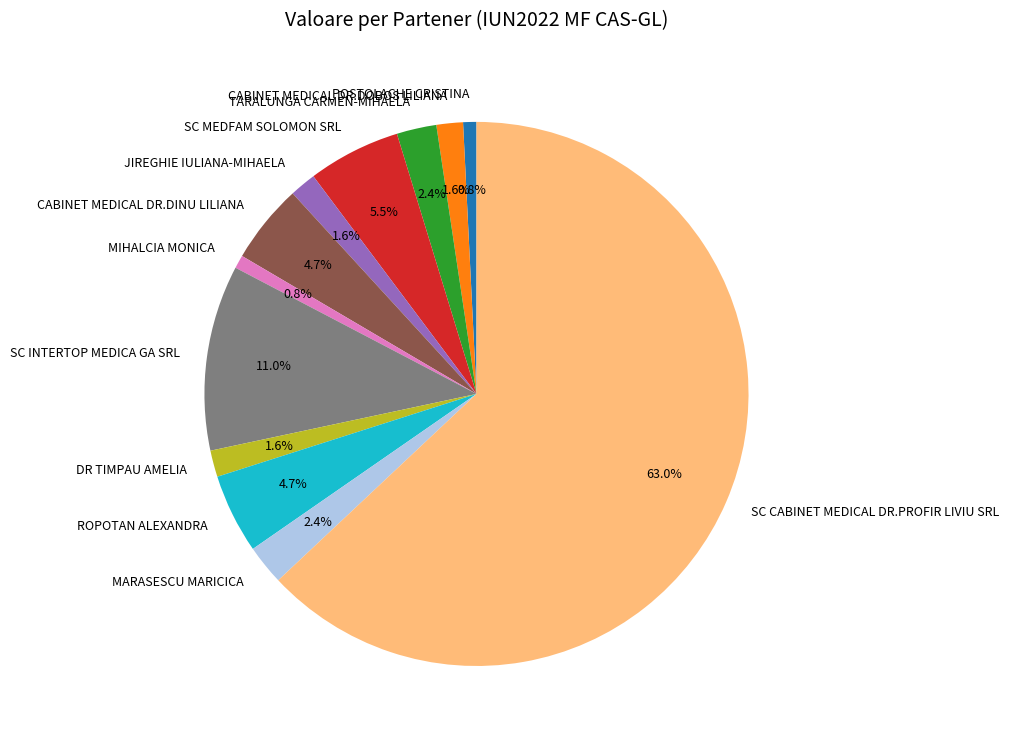

Is there any slice that represents more than half of the pie?

Yes